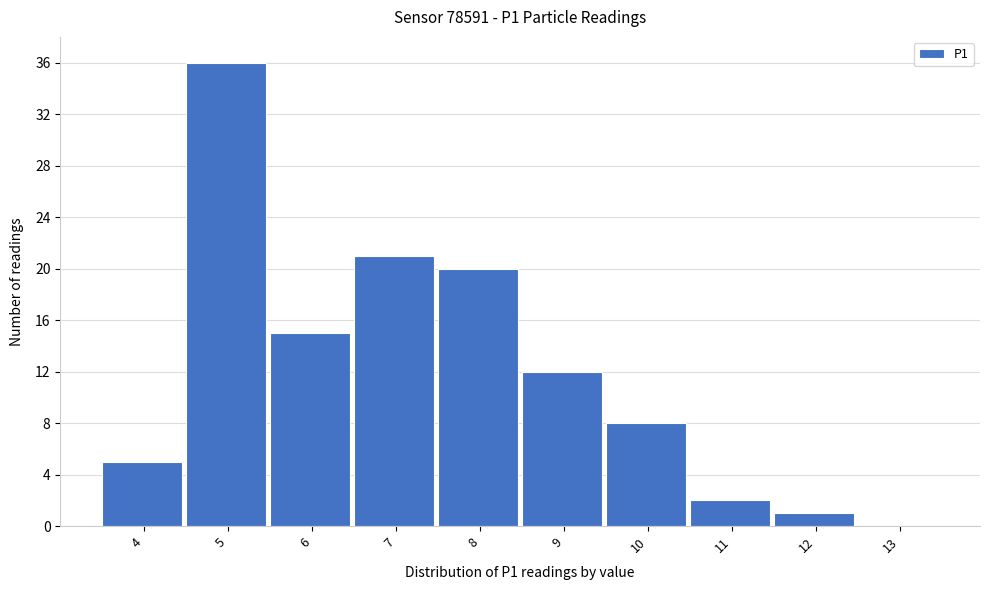

Reading left to right, list all the values displayed in this chart.

4=5	5=36	6=15	7=21	8=20	9=12	10=8	11=2	12=1	13=0